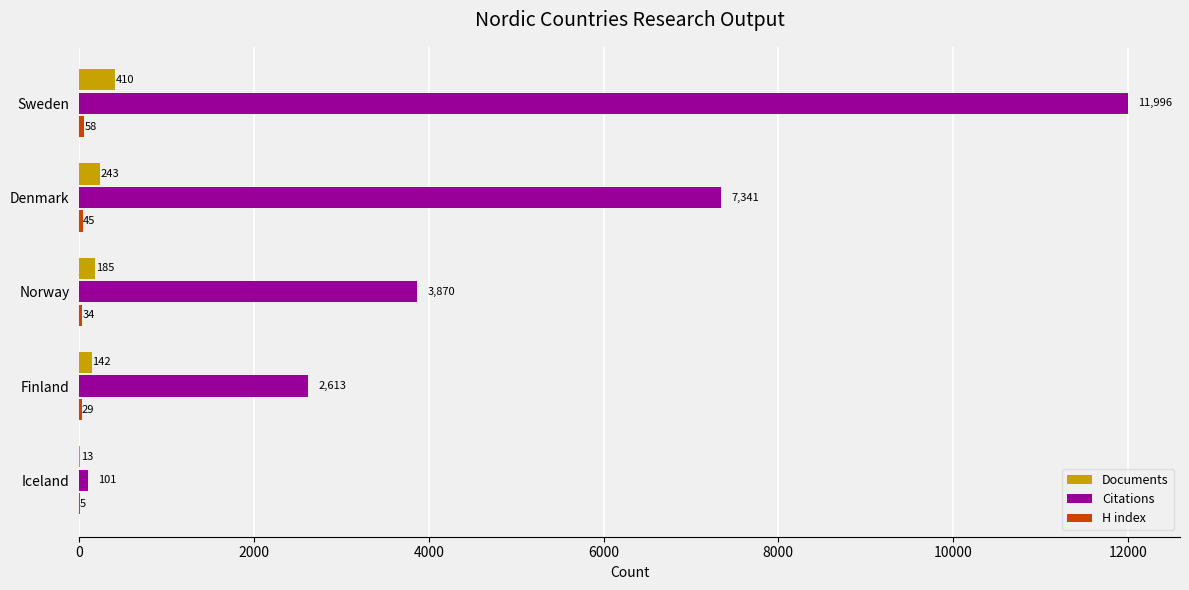

Between Finland and Iceland, which series saw the biggest shift?

Citations